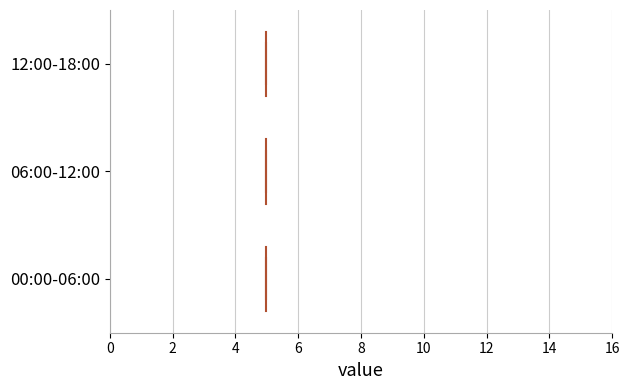

Where does the median line of the box for 00:00-06:00 sit on the x-axis? The values are not printed on the chart, so give them approximately, as read against the axis.

5.0